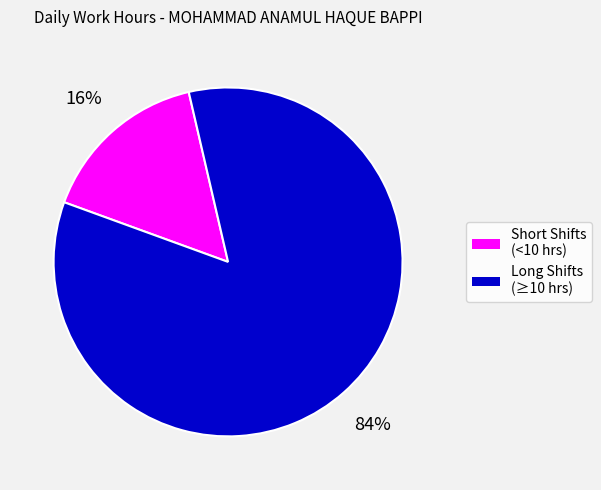

The Long Shifts (≥10 hrs) slice represents 84% of the pie. True or false?

True